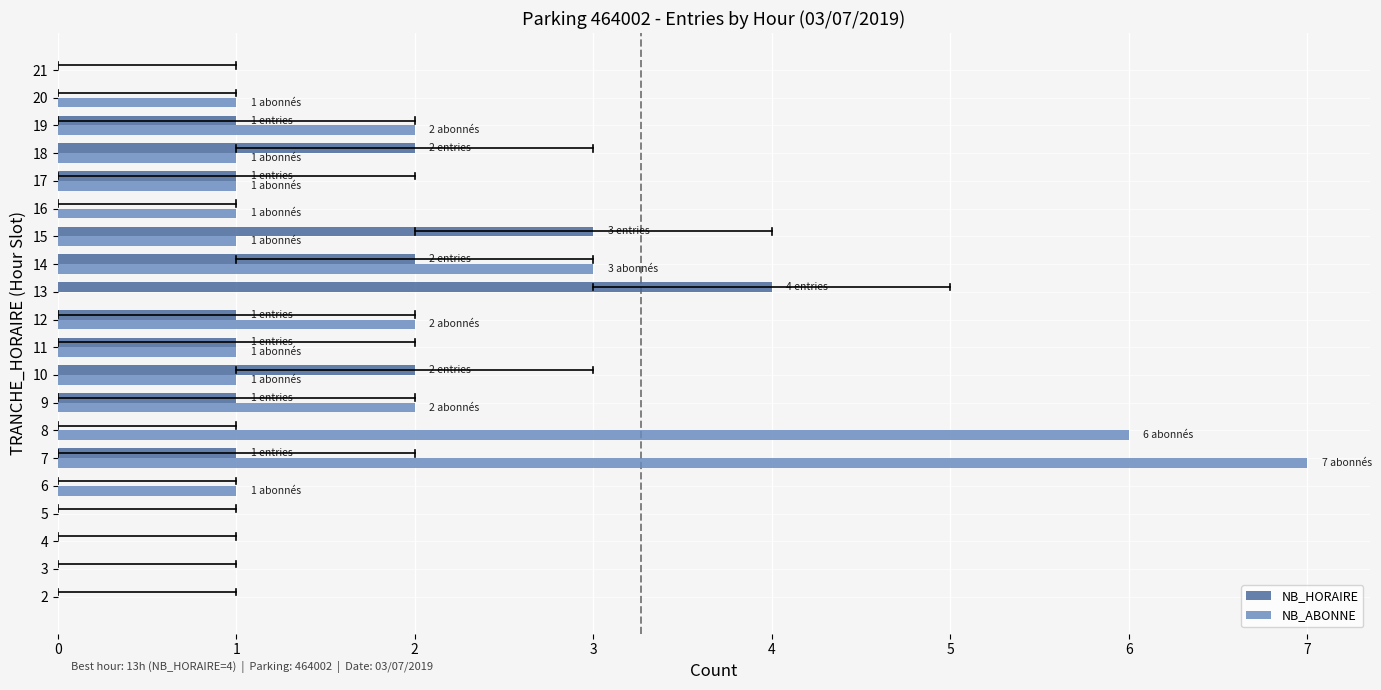

The NB_HORAIRE series shows 0 at 6. True or false?

True